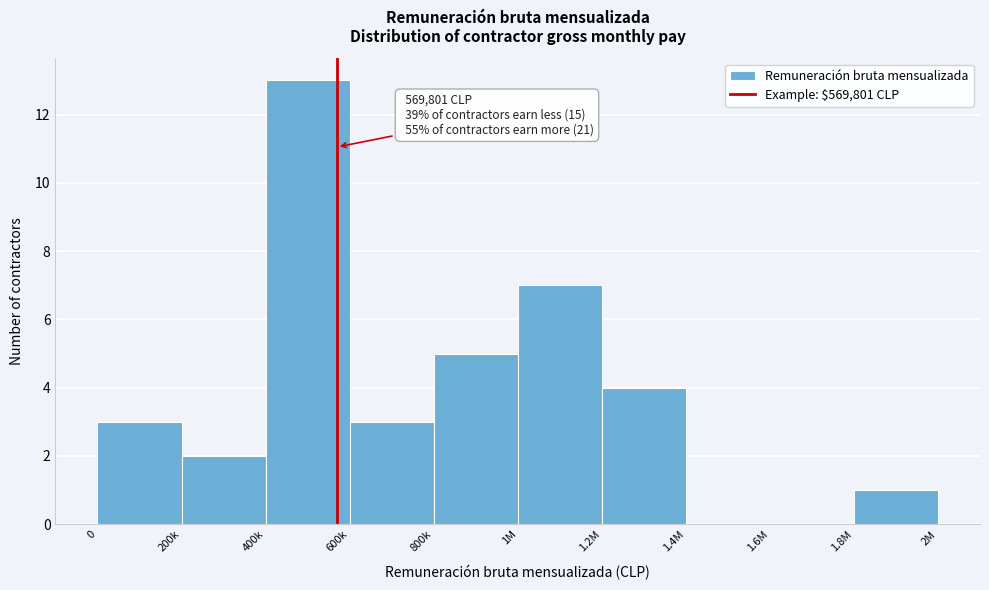

Reading right to left, transcribe all the data shown in this chart.

1.8M=1	1.6M=0	1.4M=0	1.2M=4	1M=7	800k=5	600k=3	400k=13	200k=2	0=3